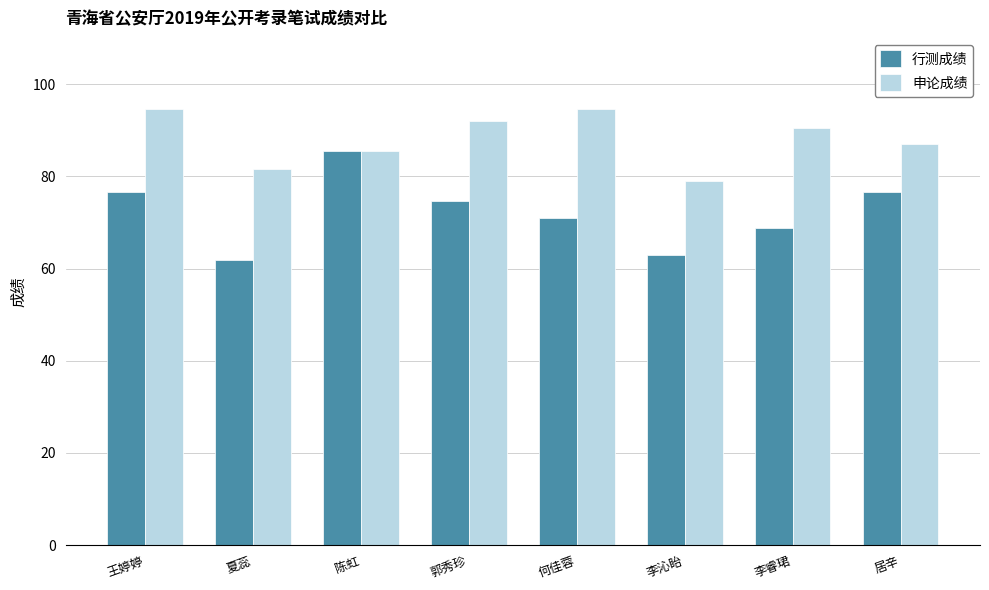

How many data points in 行测成绩 are less than 74?

4